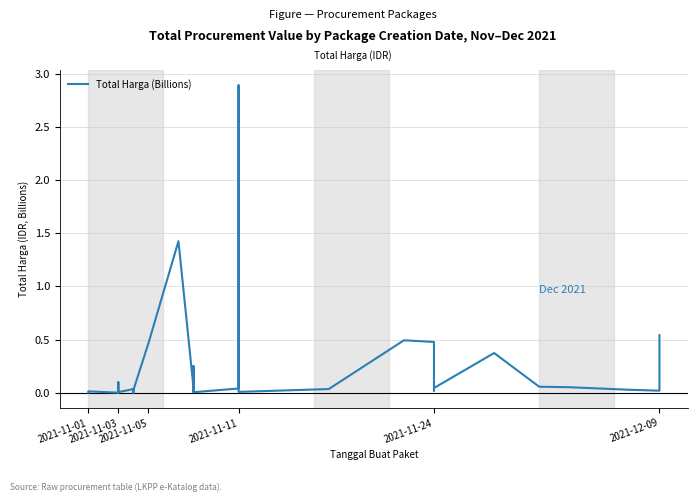

The chart shows a value of 0.0 at 20. True or false?

False